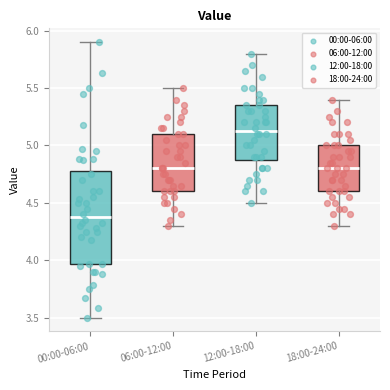

Where does the median line of the box for 12:00-18:00 sit on the y-axis? The values are not printed on the chart, so give them approximately, as read against the axis.

5.15